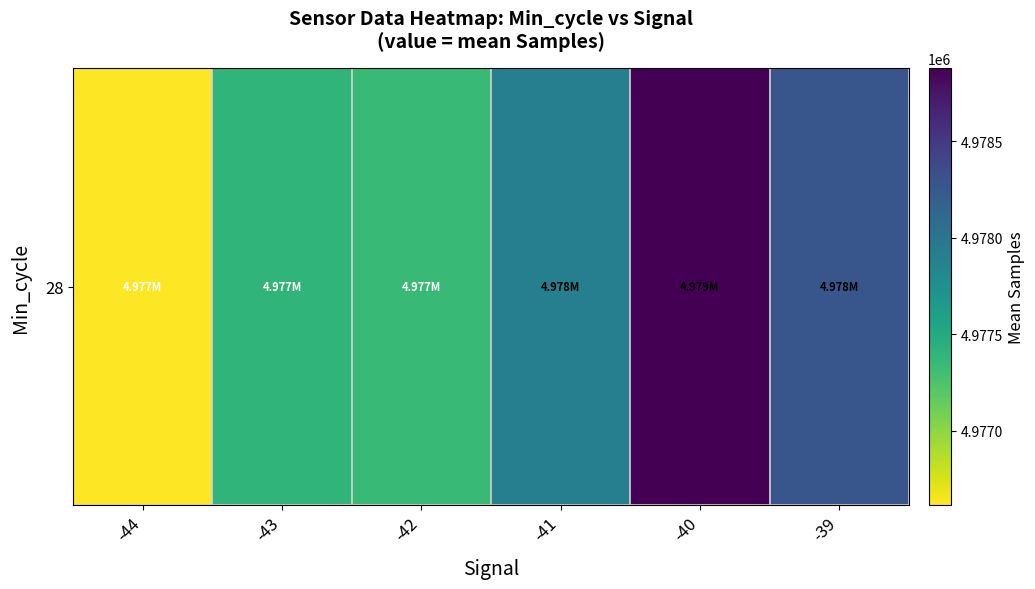

What is the difference between the maximum and minimum values?

2264.3